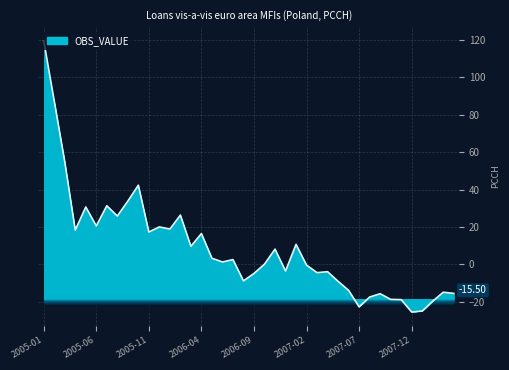

What is the difference between the maximum and minimum values?

145.1